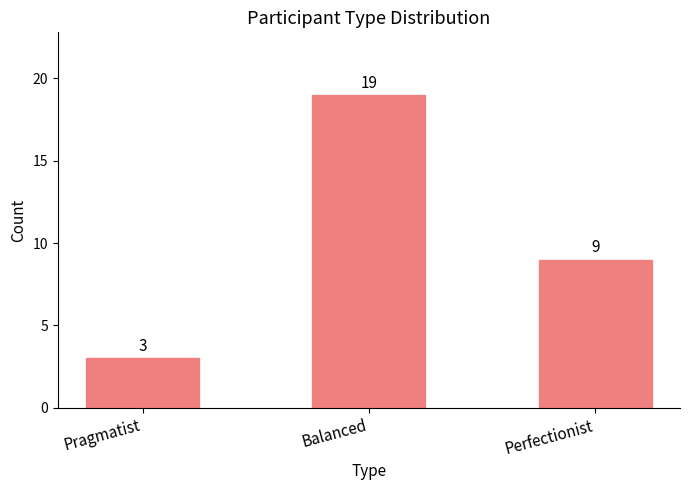

Rank the categories by value from lowest to highest.

Pragmatist, Perfectionist, Balanced